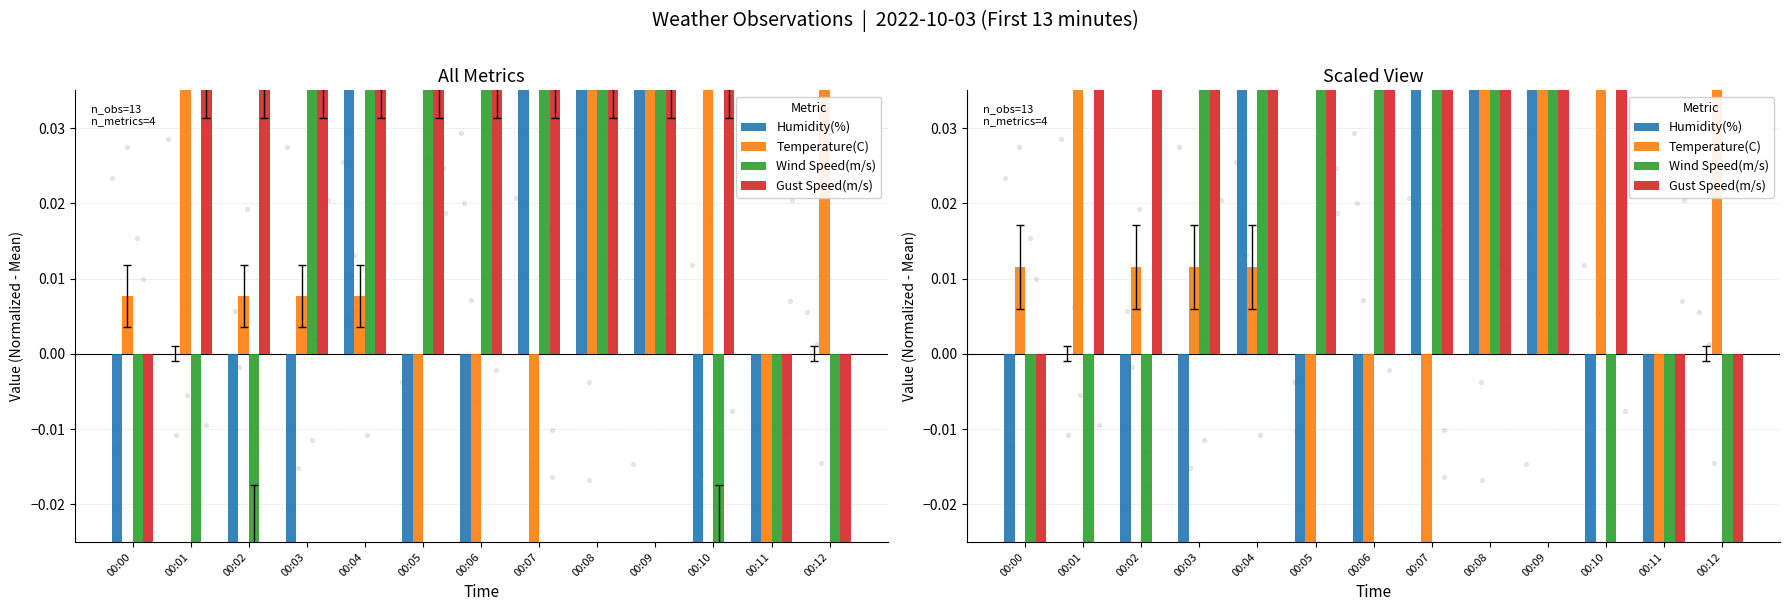

At how many categories does at least one series exceed -1?

13